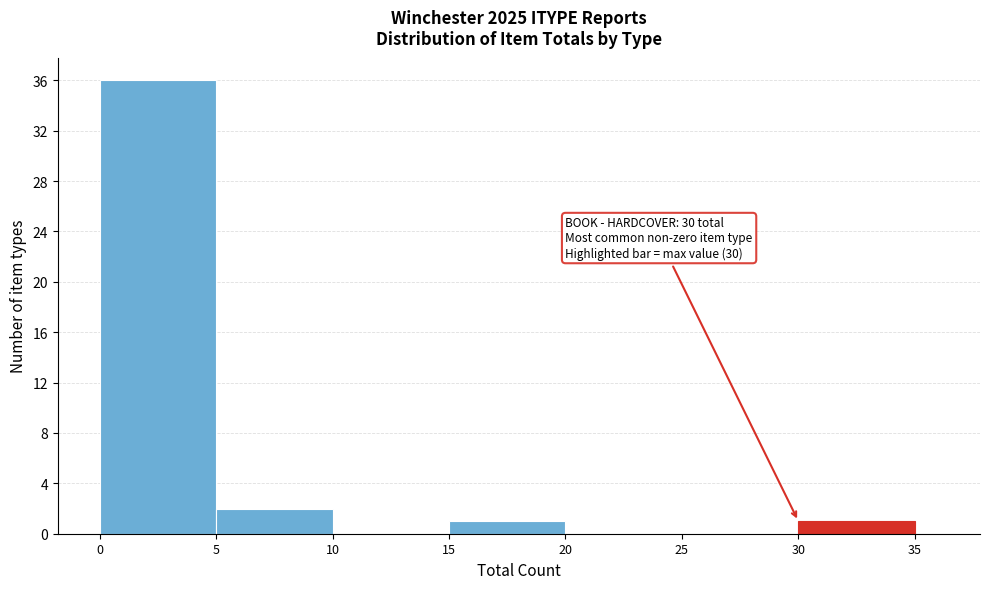

Around what value on the x-axis is the tallest bar? Give the approximate position of its centre, as read against the axis.

2.5